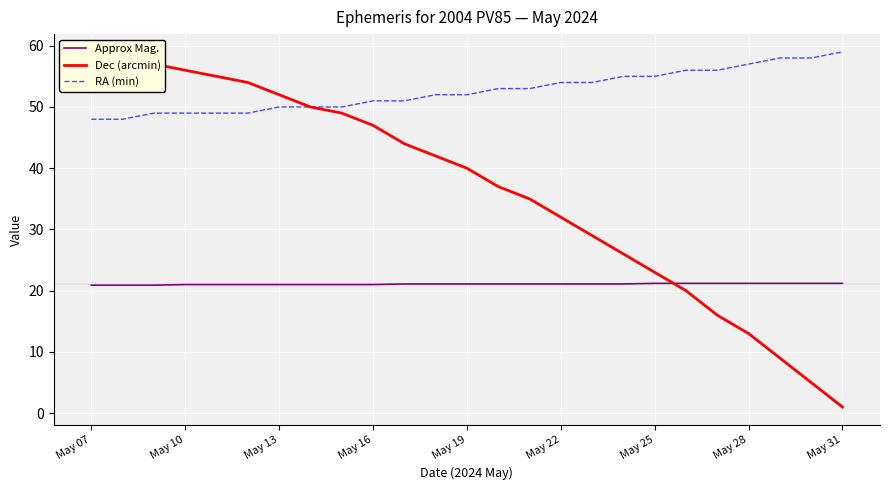

What is the lowest value of the RA (min) series?

48.0